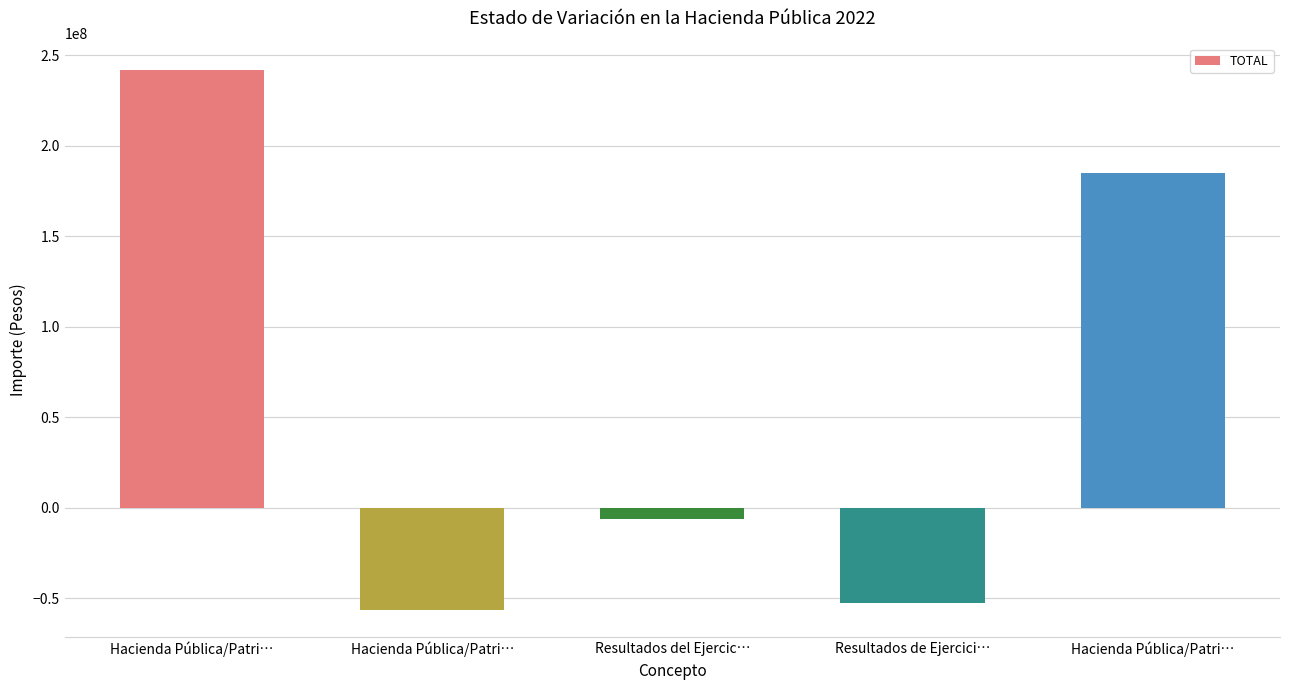

What is the change in value from Hacienda Pública/Patri… to Resultados de Ejercici…?

-294460326